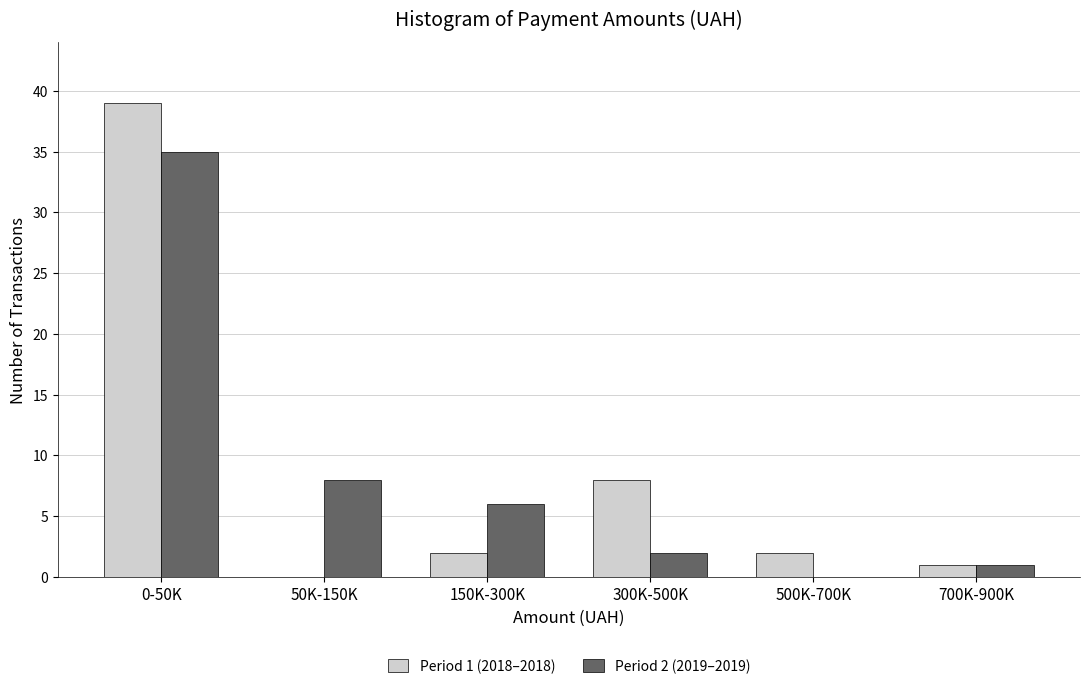

Reading left to right, list all the values displayed in this chart.

Period 1 (2018–2018): 0-50K=39	50K-150K=0	150K-300K=2	300K-500K=8	500K-700K=2	700K-900K=1
Period 2 (2019–2019): 0-50K=35	50K-150K=8	150K-300K=6	300K-500K=2	500K-700K=0	700K-900K=1